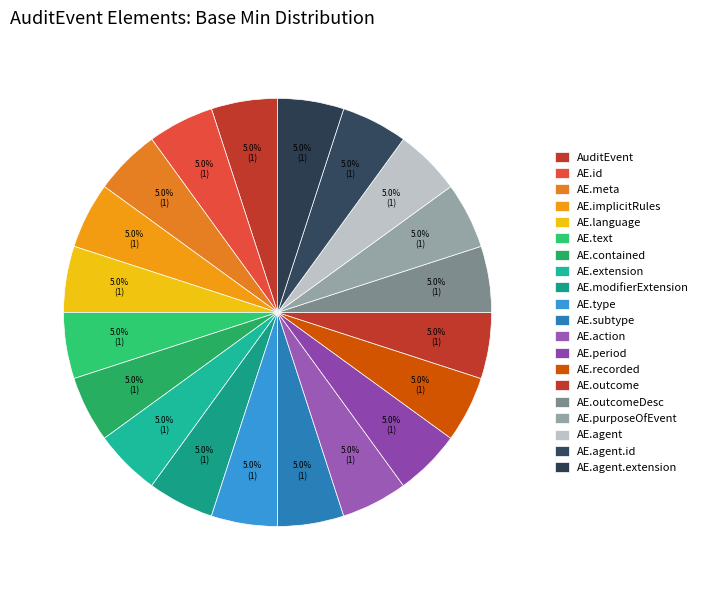

Count the number of slices in the pie.

20